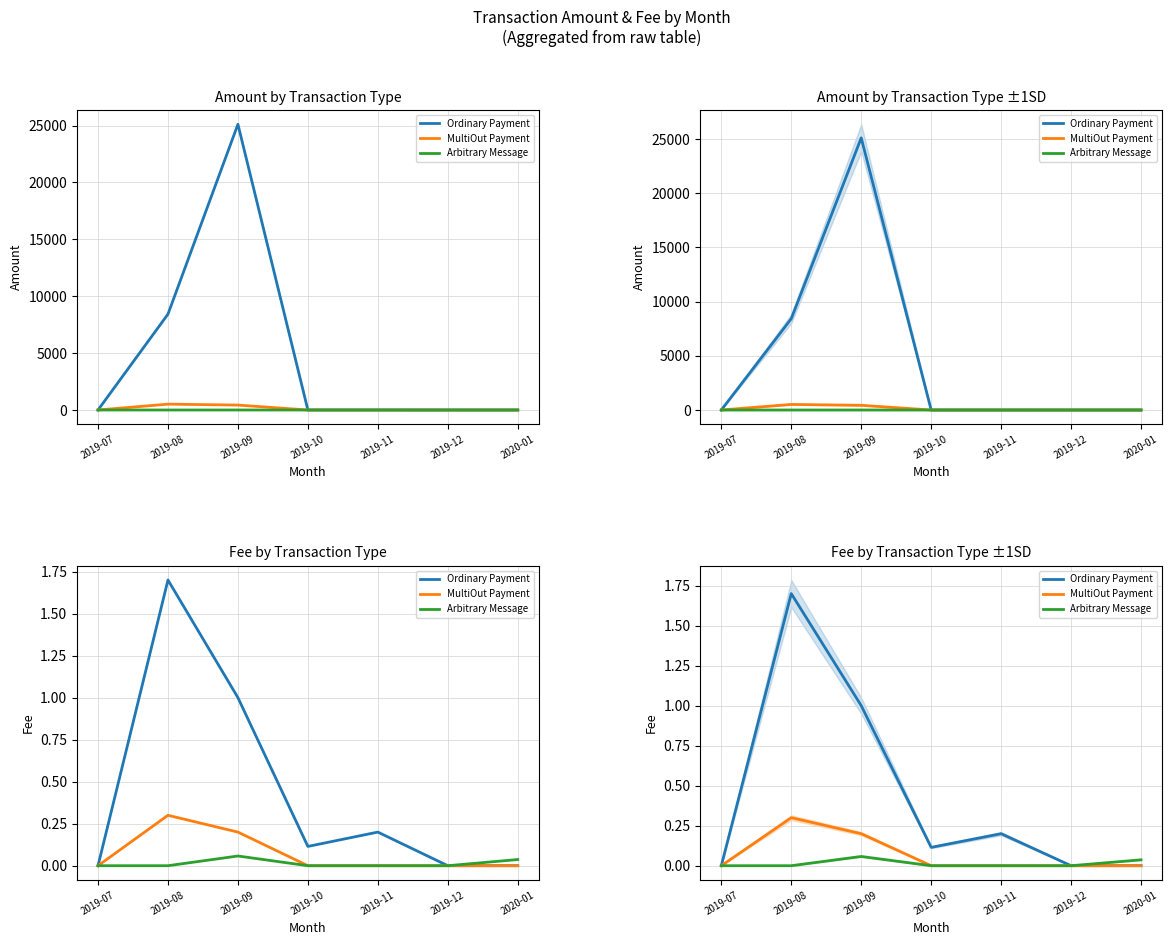

What is the difference between the maximum and second lowest values in the Ordinary Payment series?

1.7